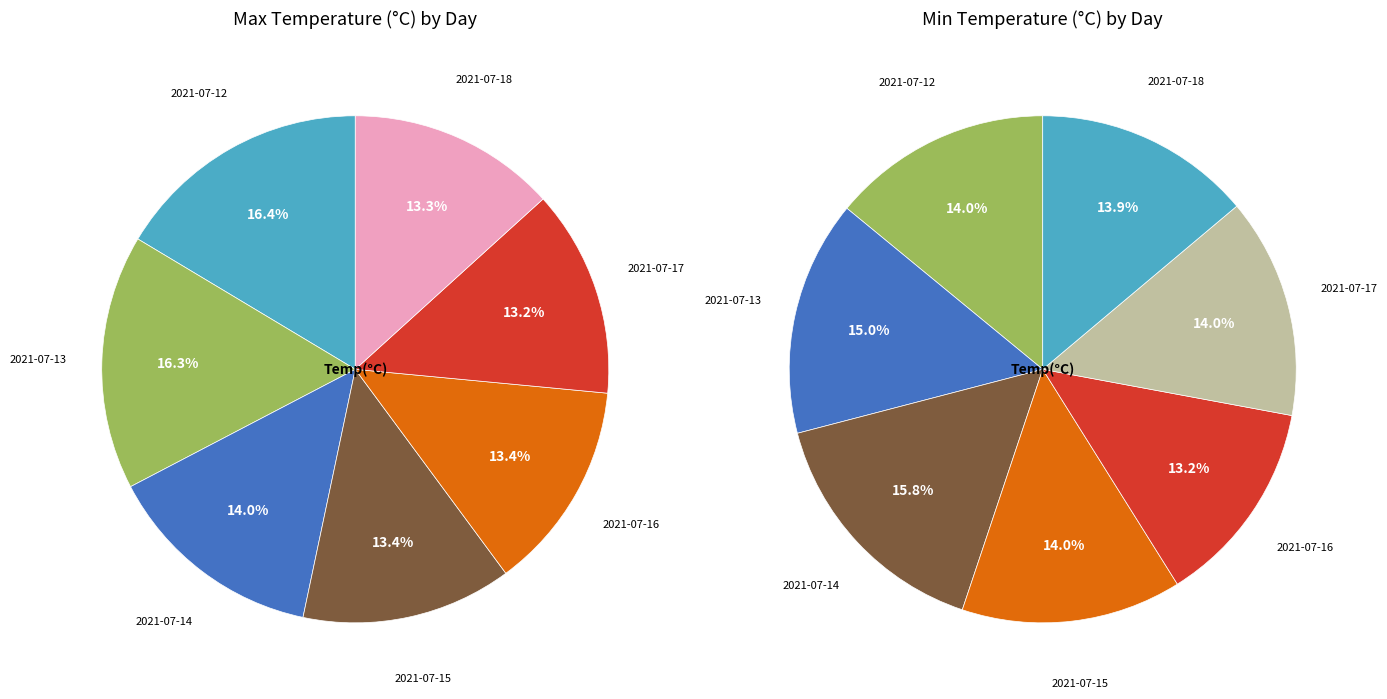

The 2021-07-12 slice represents 5% of the pie. True or false?

False